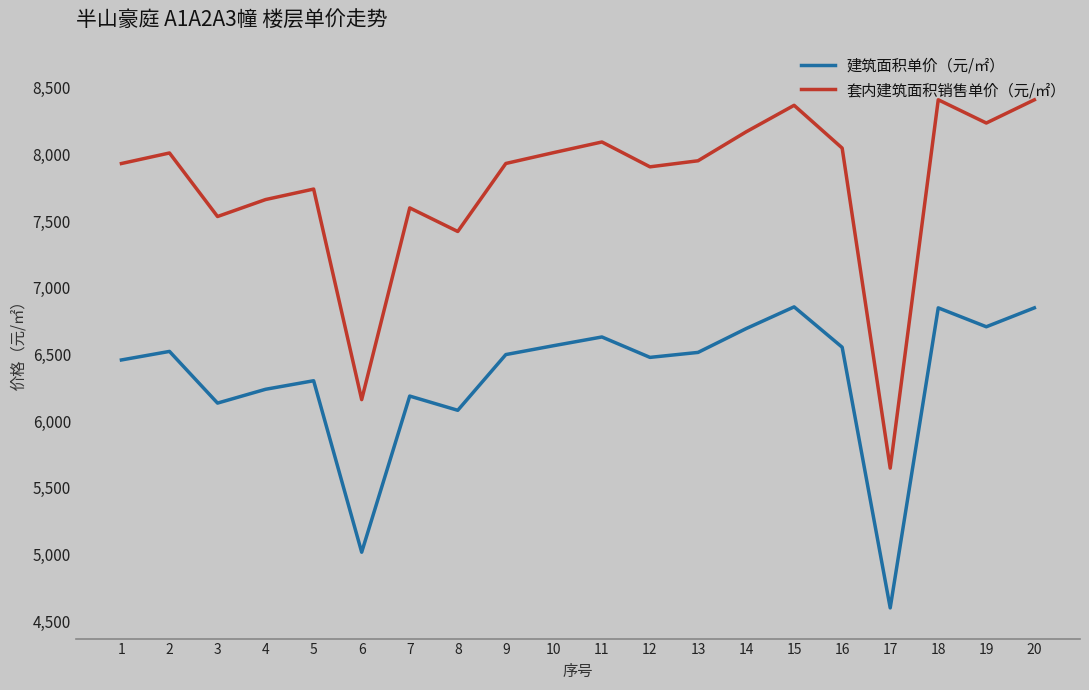

What are all the series names shown in the legend?

建筑面积单价（元/㎡）, 套内建筑面积销售单价（元/㎡）